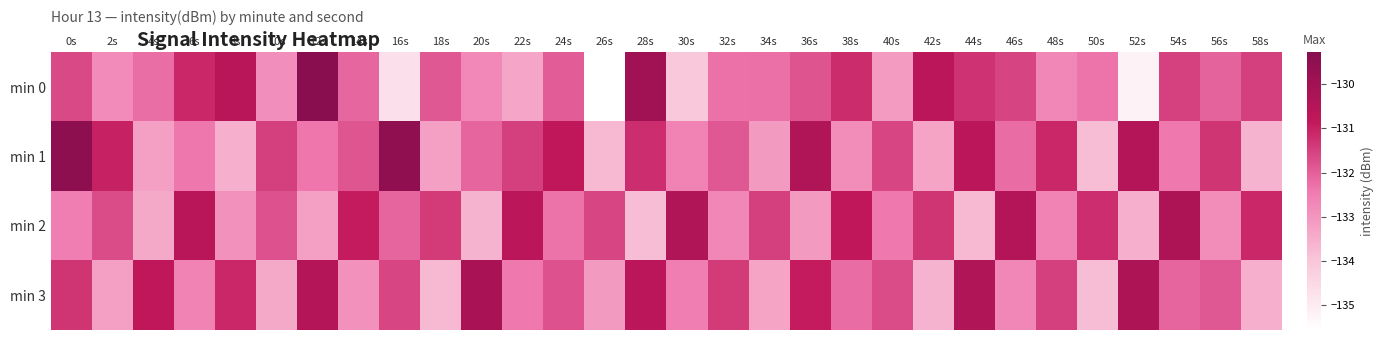

Count the number of categories in the chart.

30